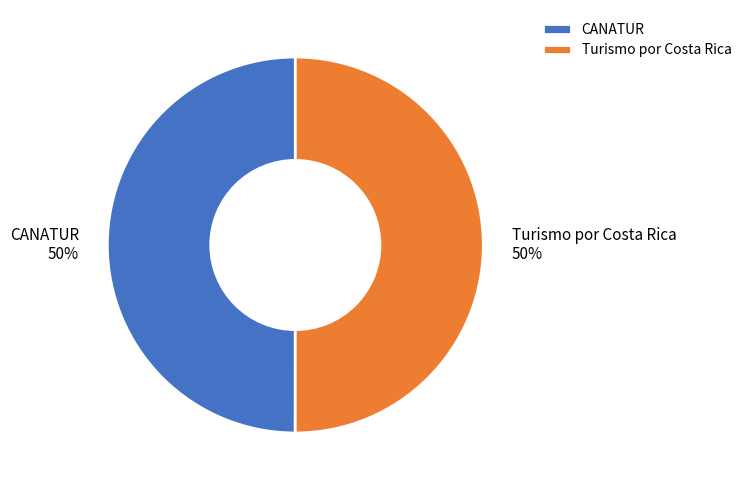

Combined, do Turismo por Costa Rica and CANATUR account for over 50%?

Yes